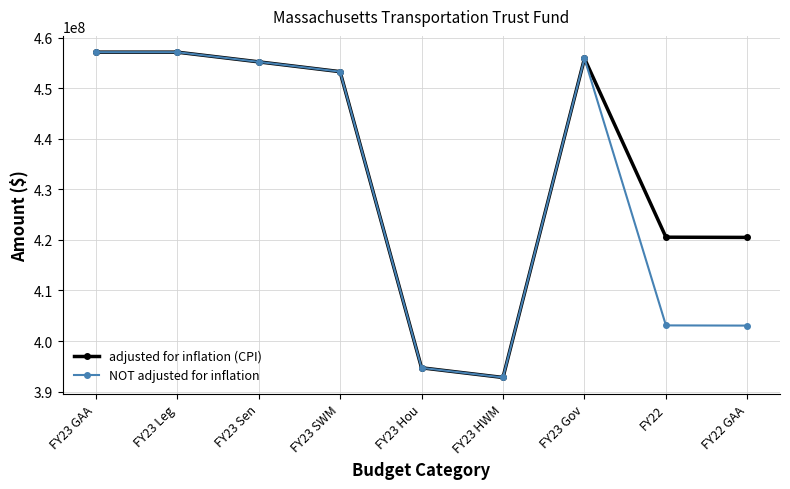

How many data points does each series have?

9